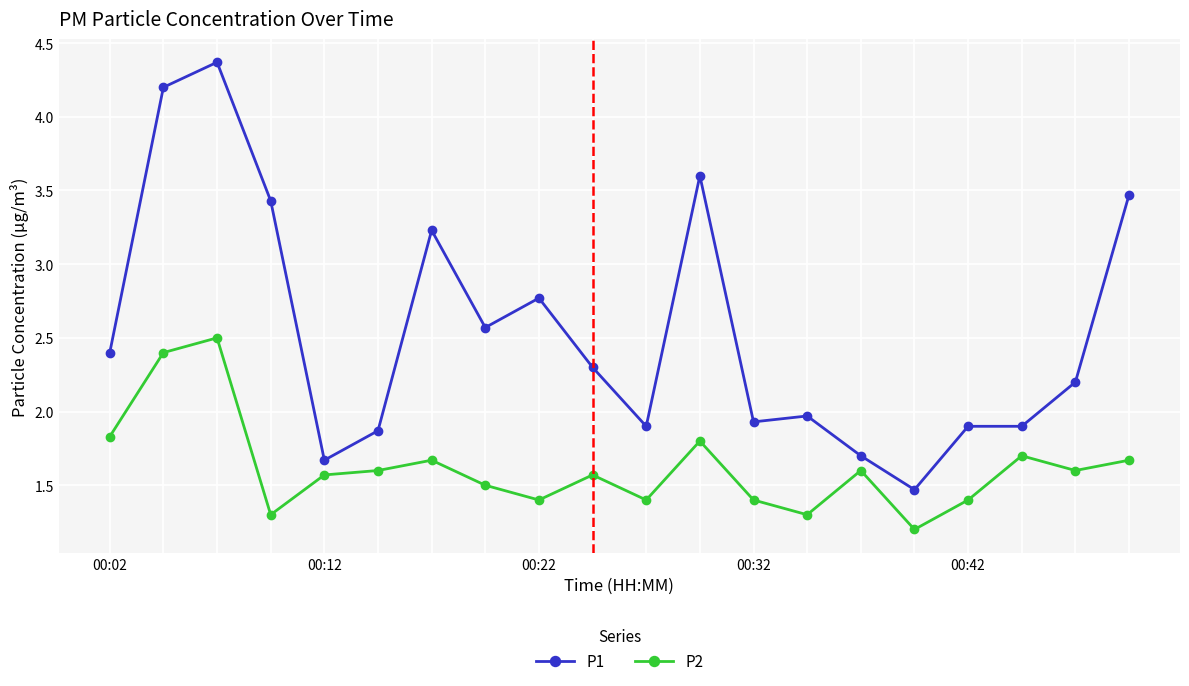

What is the difference between the second highest and minimum values in the P2 series?

1.2